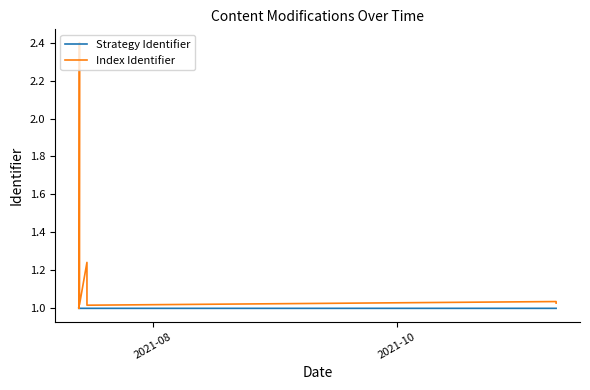

Which series has the largest range (max minus min)?

Index Identifier